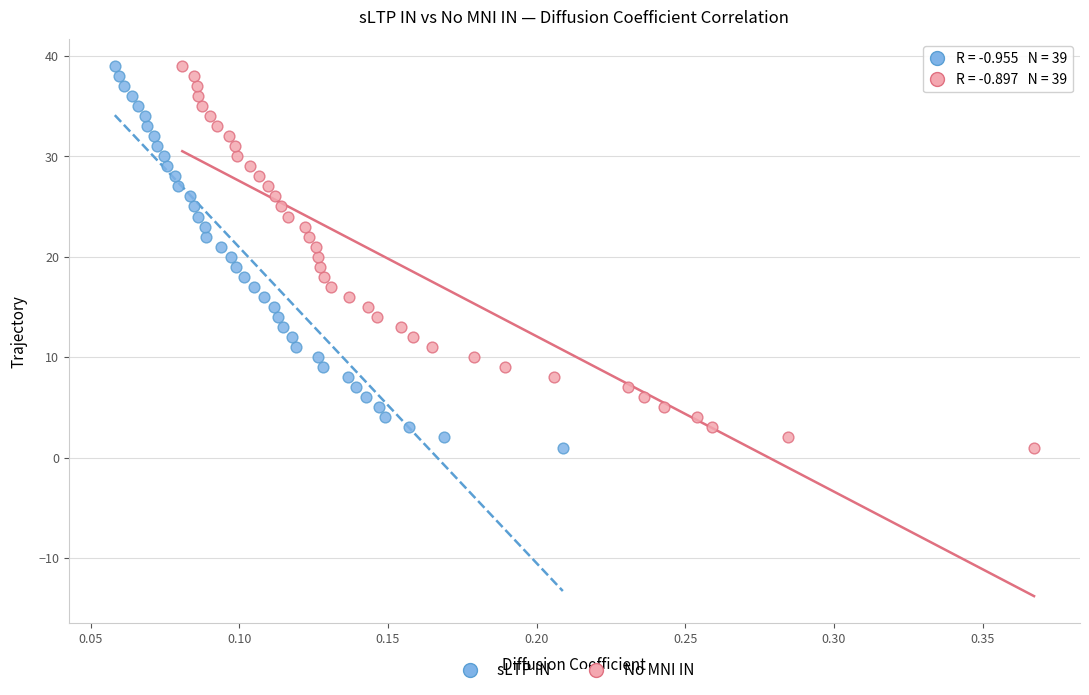

What are all the series names shown in the legend?

sLTP IN, No MNI IN